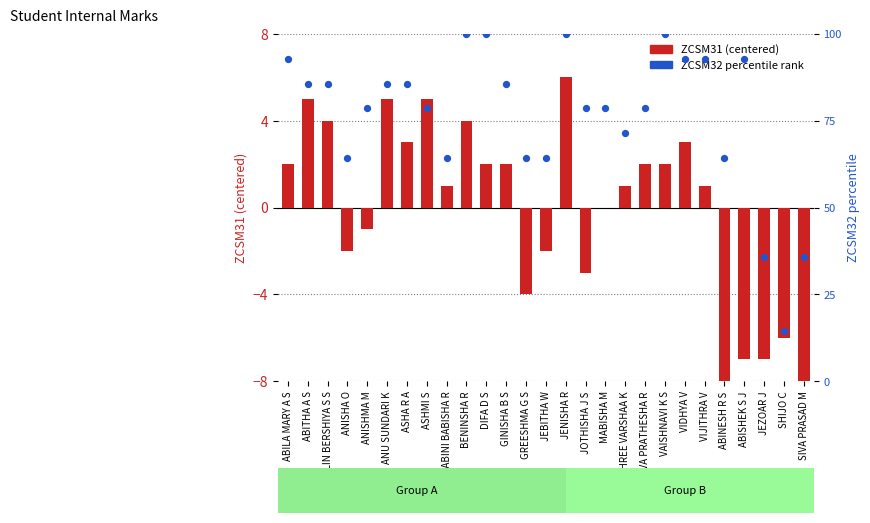

At how many categories does at least one series exceed 46?

24